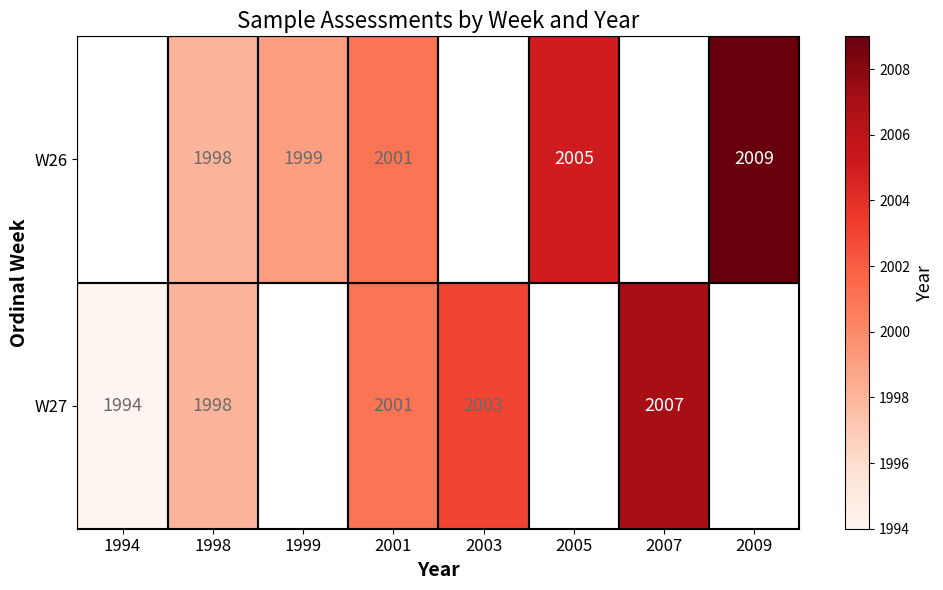

Which category has the highest value across all series?

2009